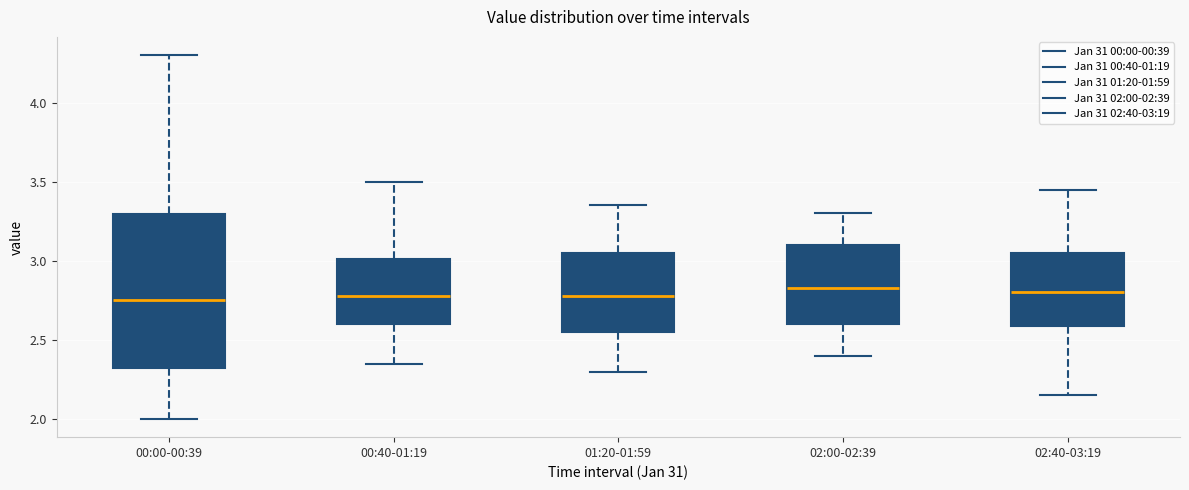

Where does the upper whisker of the box for 01:20-01:59 end on the y-axis? The values are not printed on the chart, so give them approximately, as read against the axis.

3.35